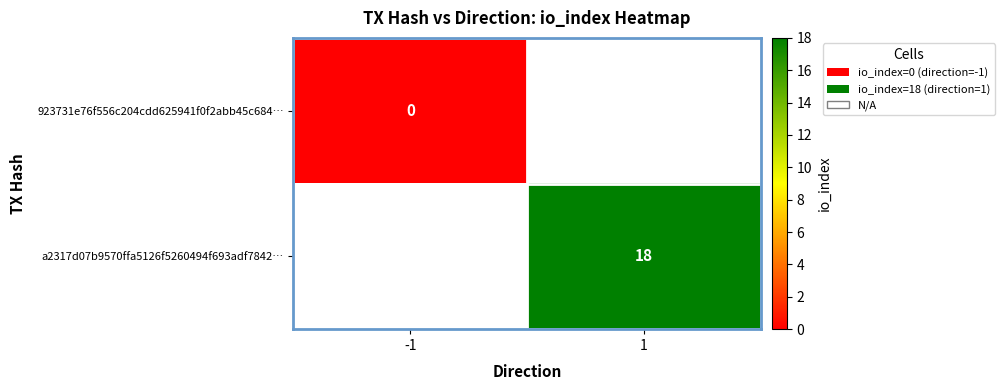

Rank the series by their average value, from highest to lowest.

923731e76f556c204cdd625941f0f2abb45c684…, a2317d07b9570ffa5126f5260494f693adf7842…